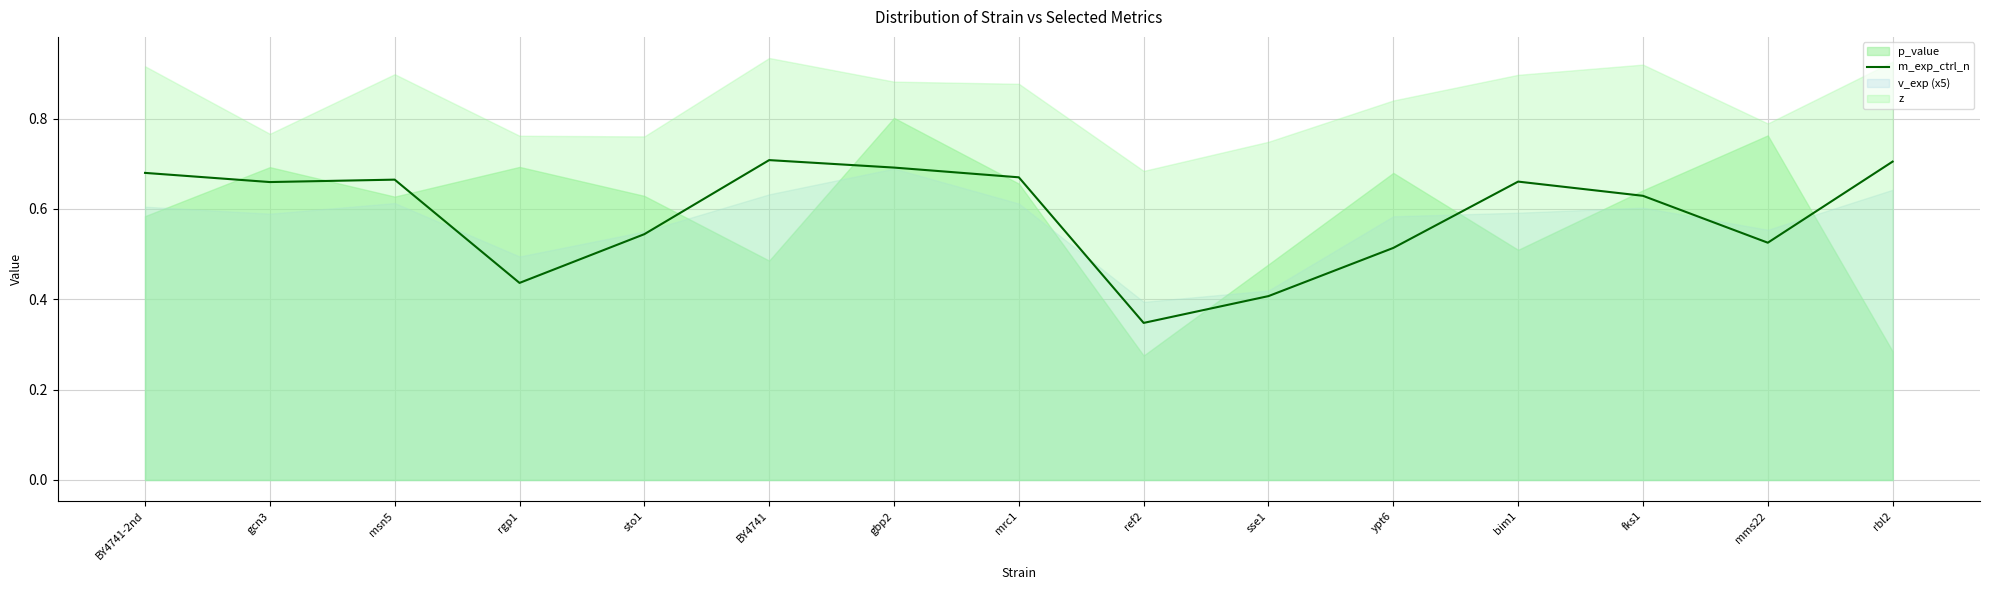

Where is the data nearest to the value 0?

ref2